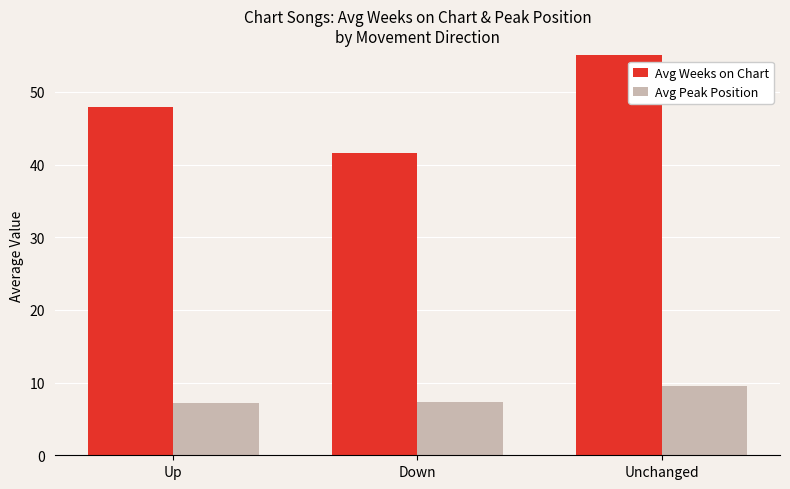

The Avg Peak Position series shows 7.2 at Up. True or false?

True